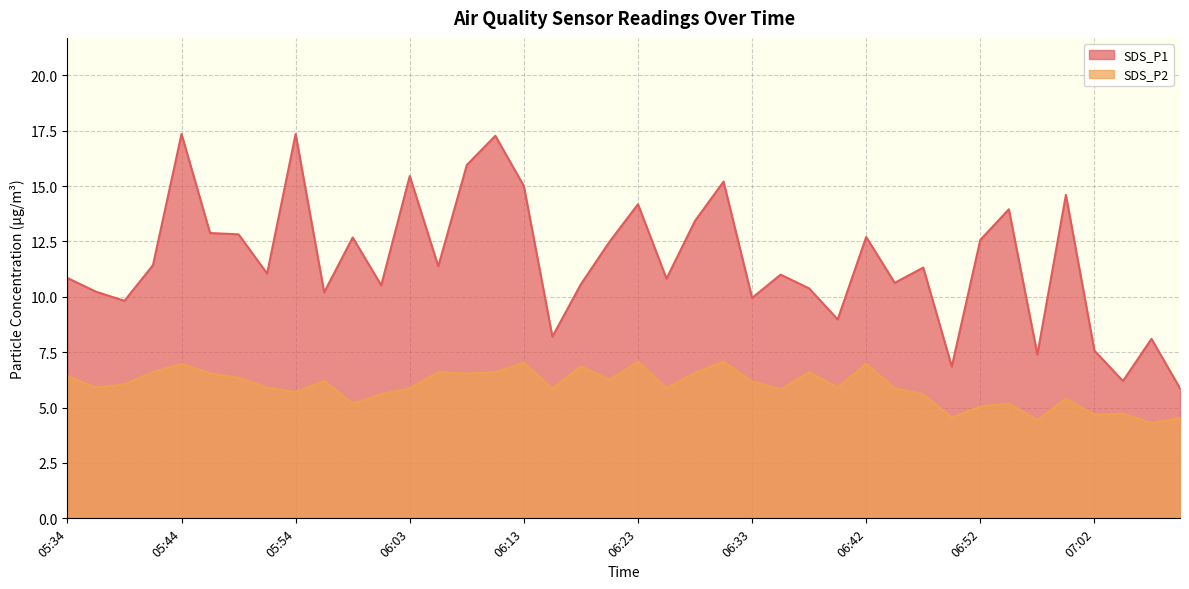

Where is SDS_P1 nearest to the value 11?

06:35